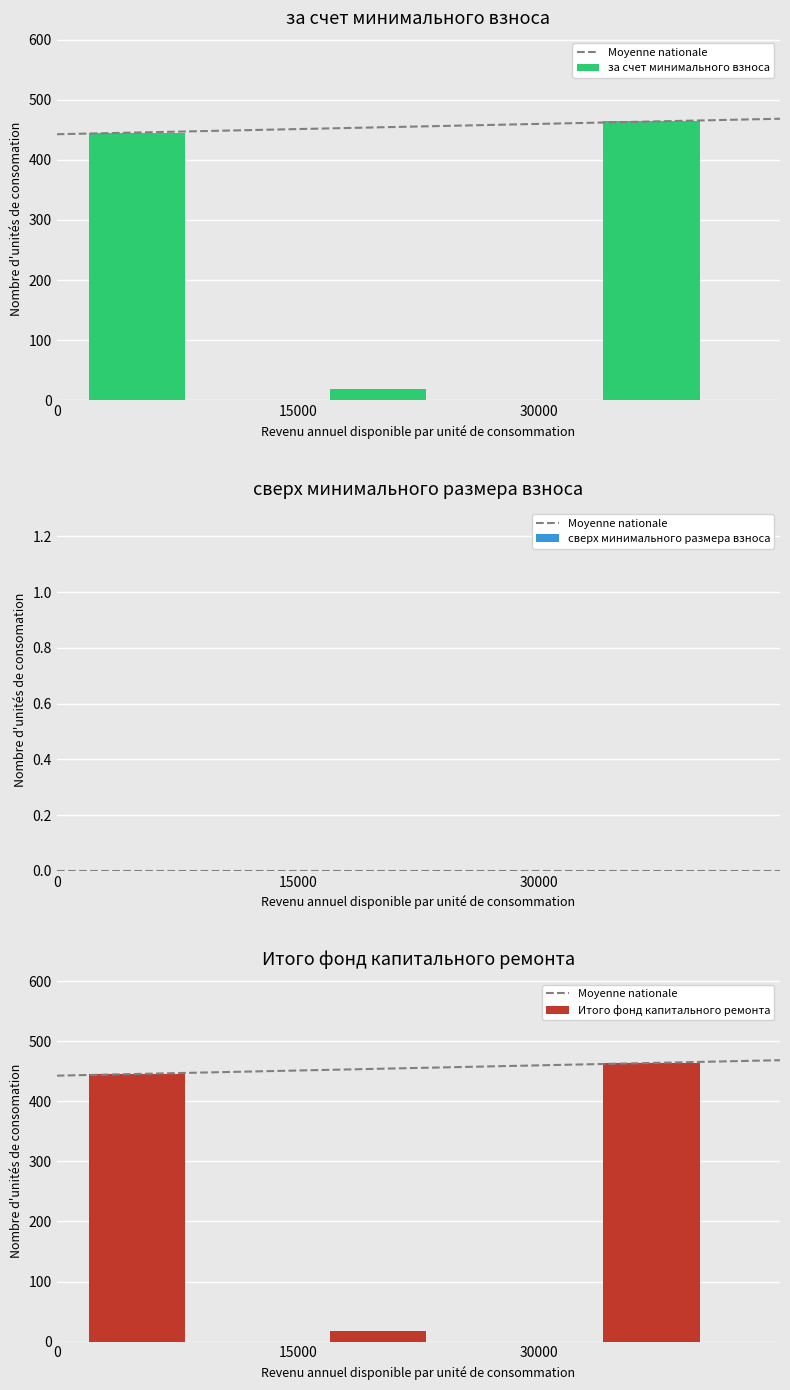

What is the highest value of the за счет минимального взноса series?

463.8